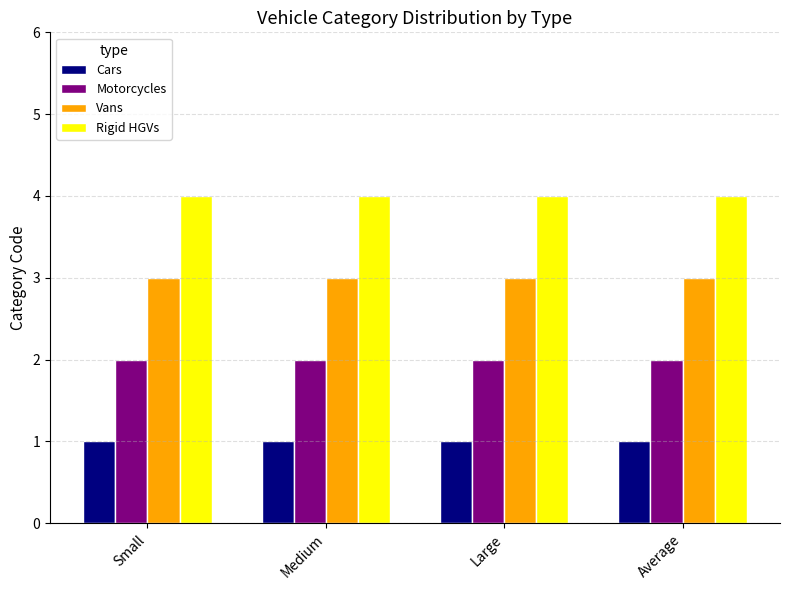

List the series in order of their peak value, highest first.

Rigid HGVs, Vans, Motorcycles, Cars